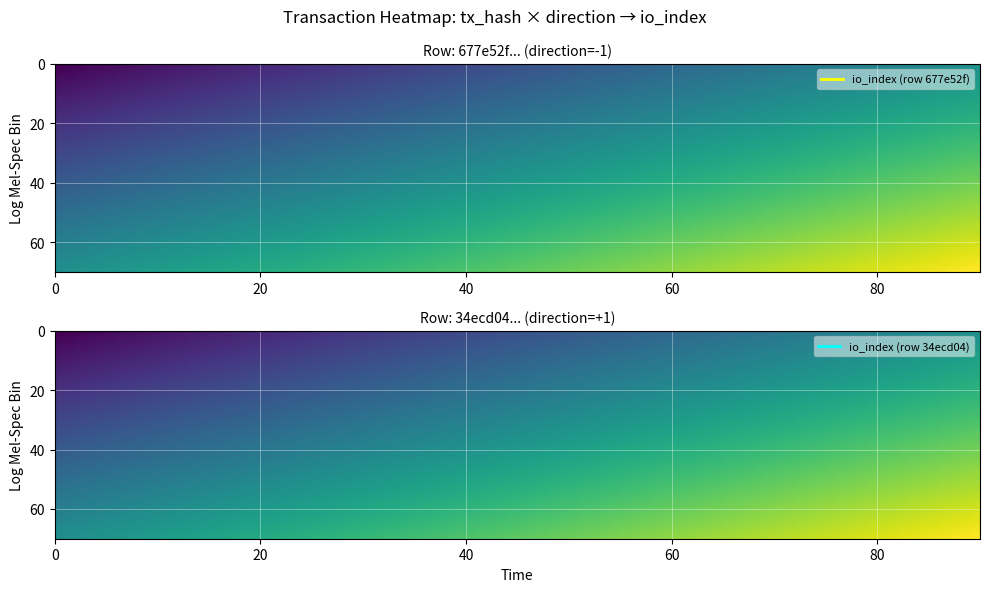

What is the difference between the highest and lowest values at 1?

1